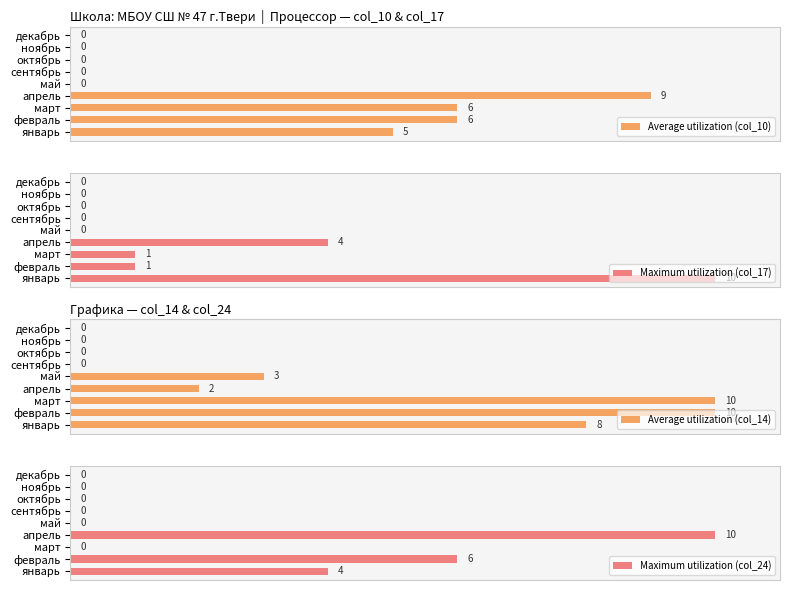

Which category has the highest value in the Maximum utilization (col_17) series?

январь